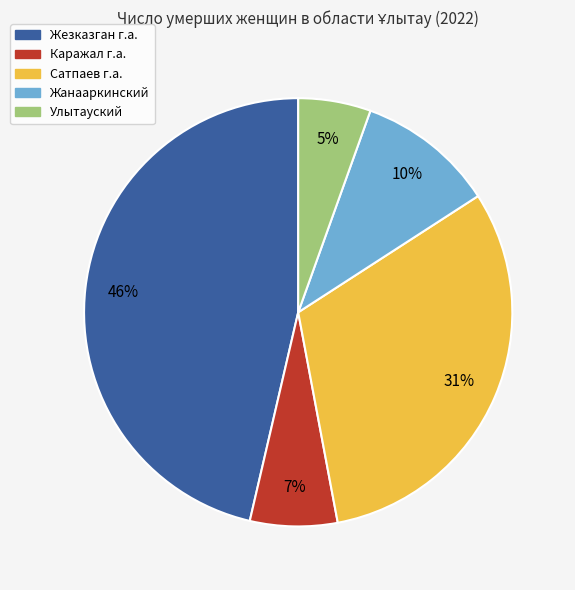

Rank the categories by value from lowest to highest.

Улытауский, Каражал г.а., Жанааркинский, Сатпаев г.а., Жезказган г.а.